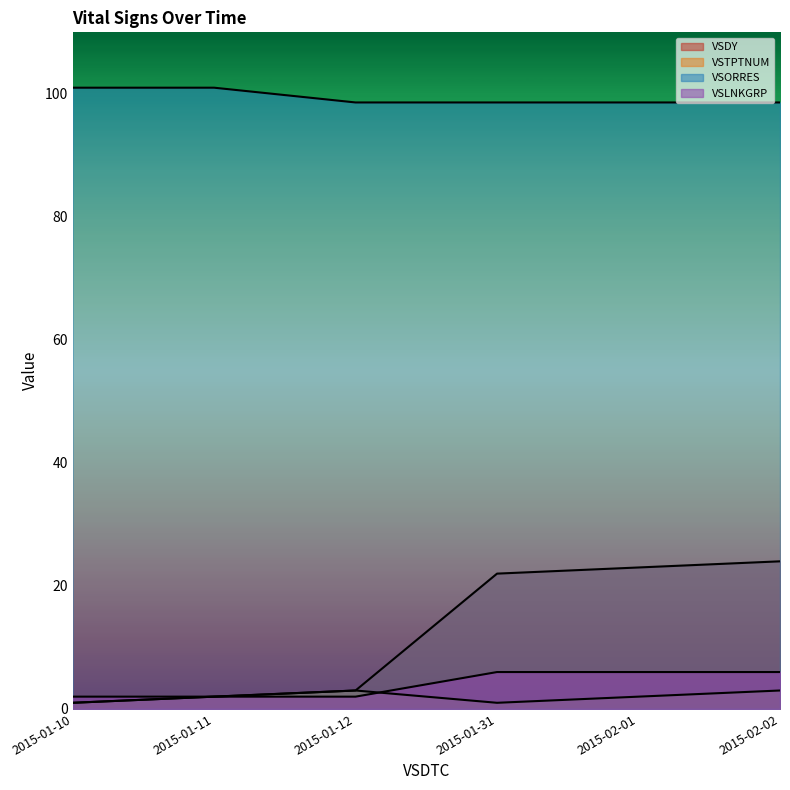

True or false: VSLNKGRP and VSORRES cross at least once.

False